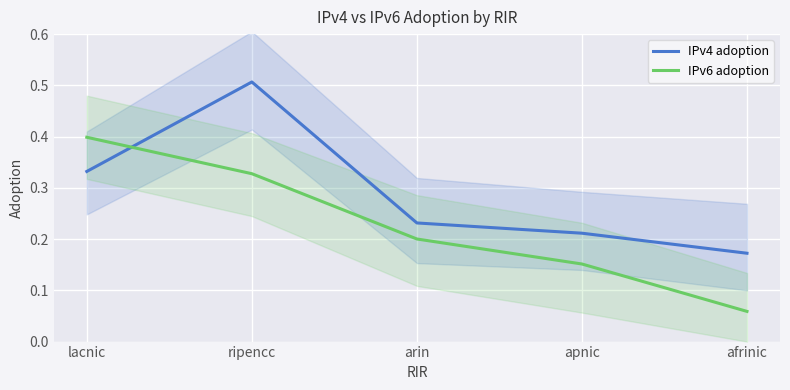

Which series has the largest range (max minus min)?

IPv6 adoption